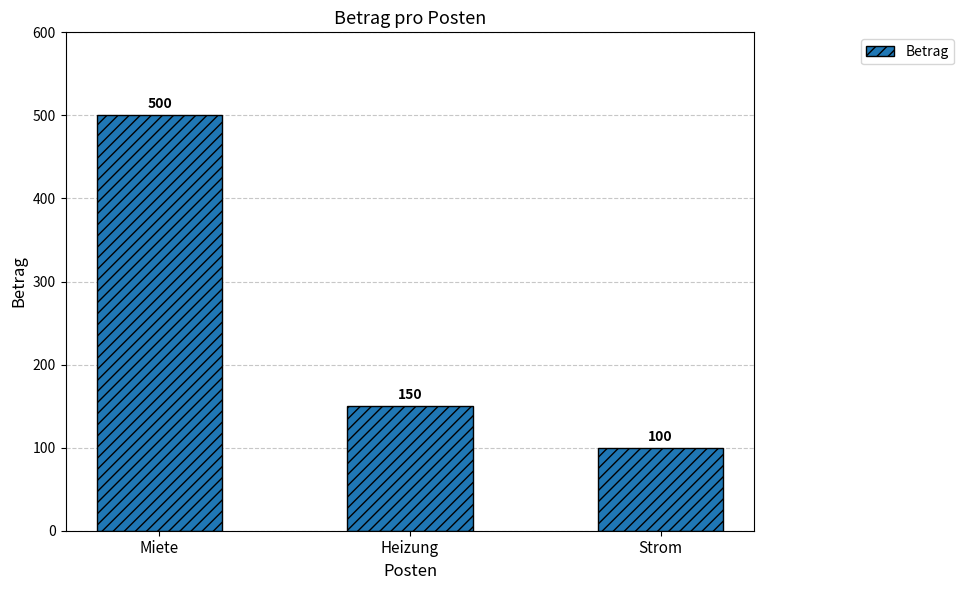

At which label is the value closest to 300?

Heizung